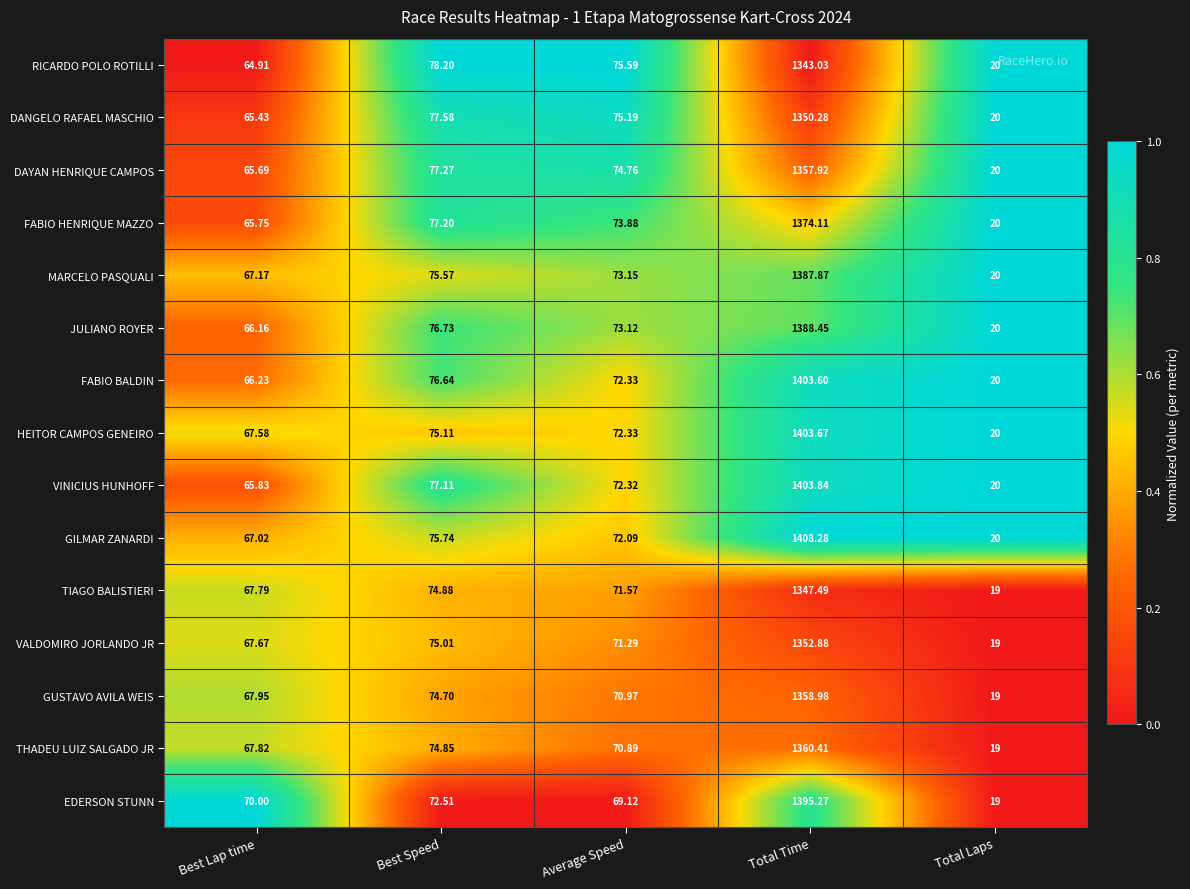

At which category is the sum across all series the highest?

Total Time